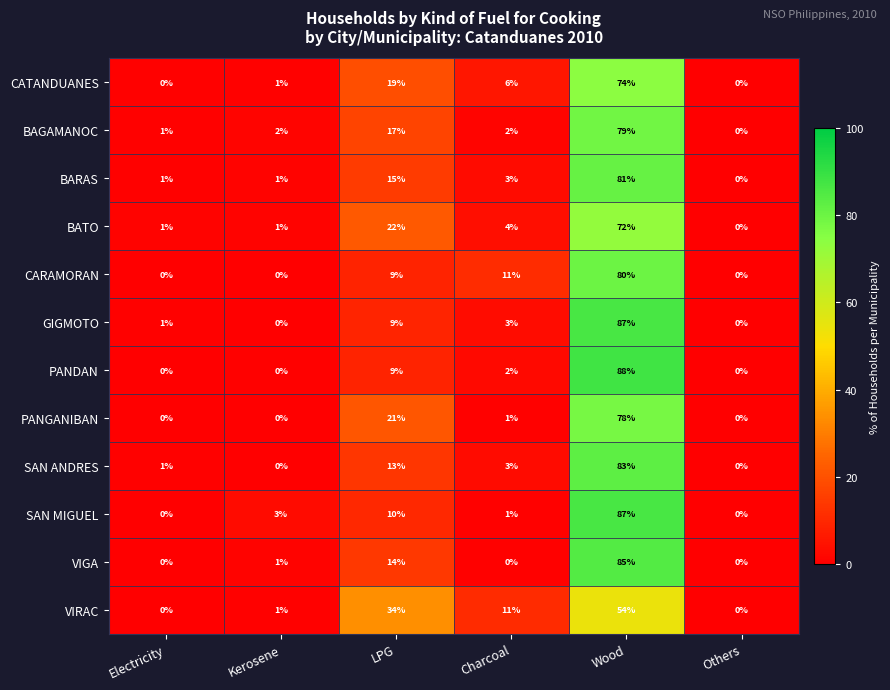

The SAN ANDRES series shows 0 at Others. True or false?

True